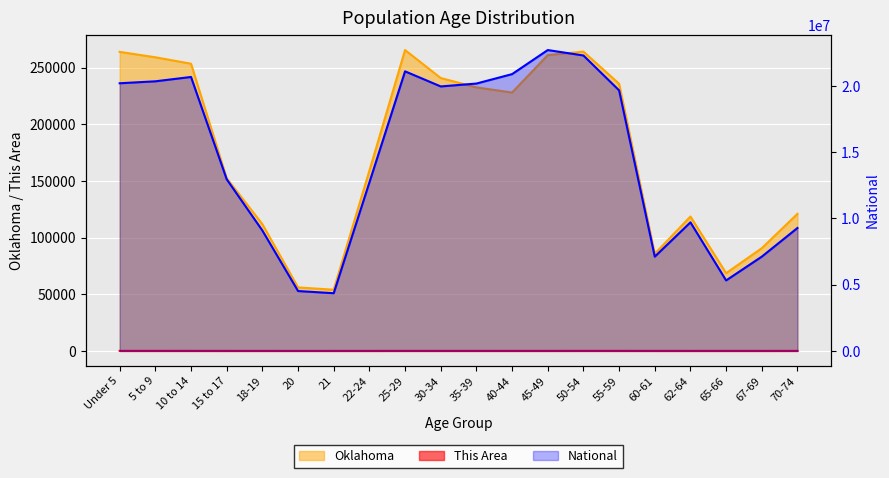

What is the maximum value shown in the chart?

22708591